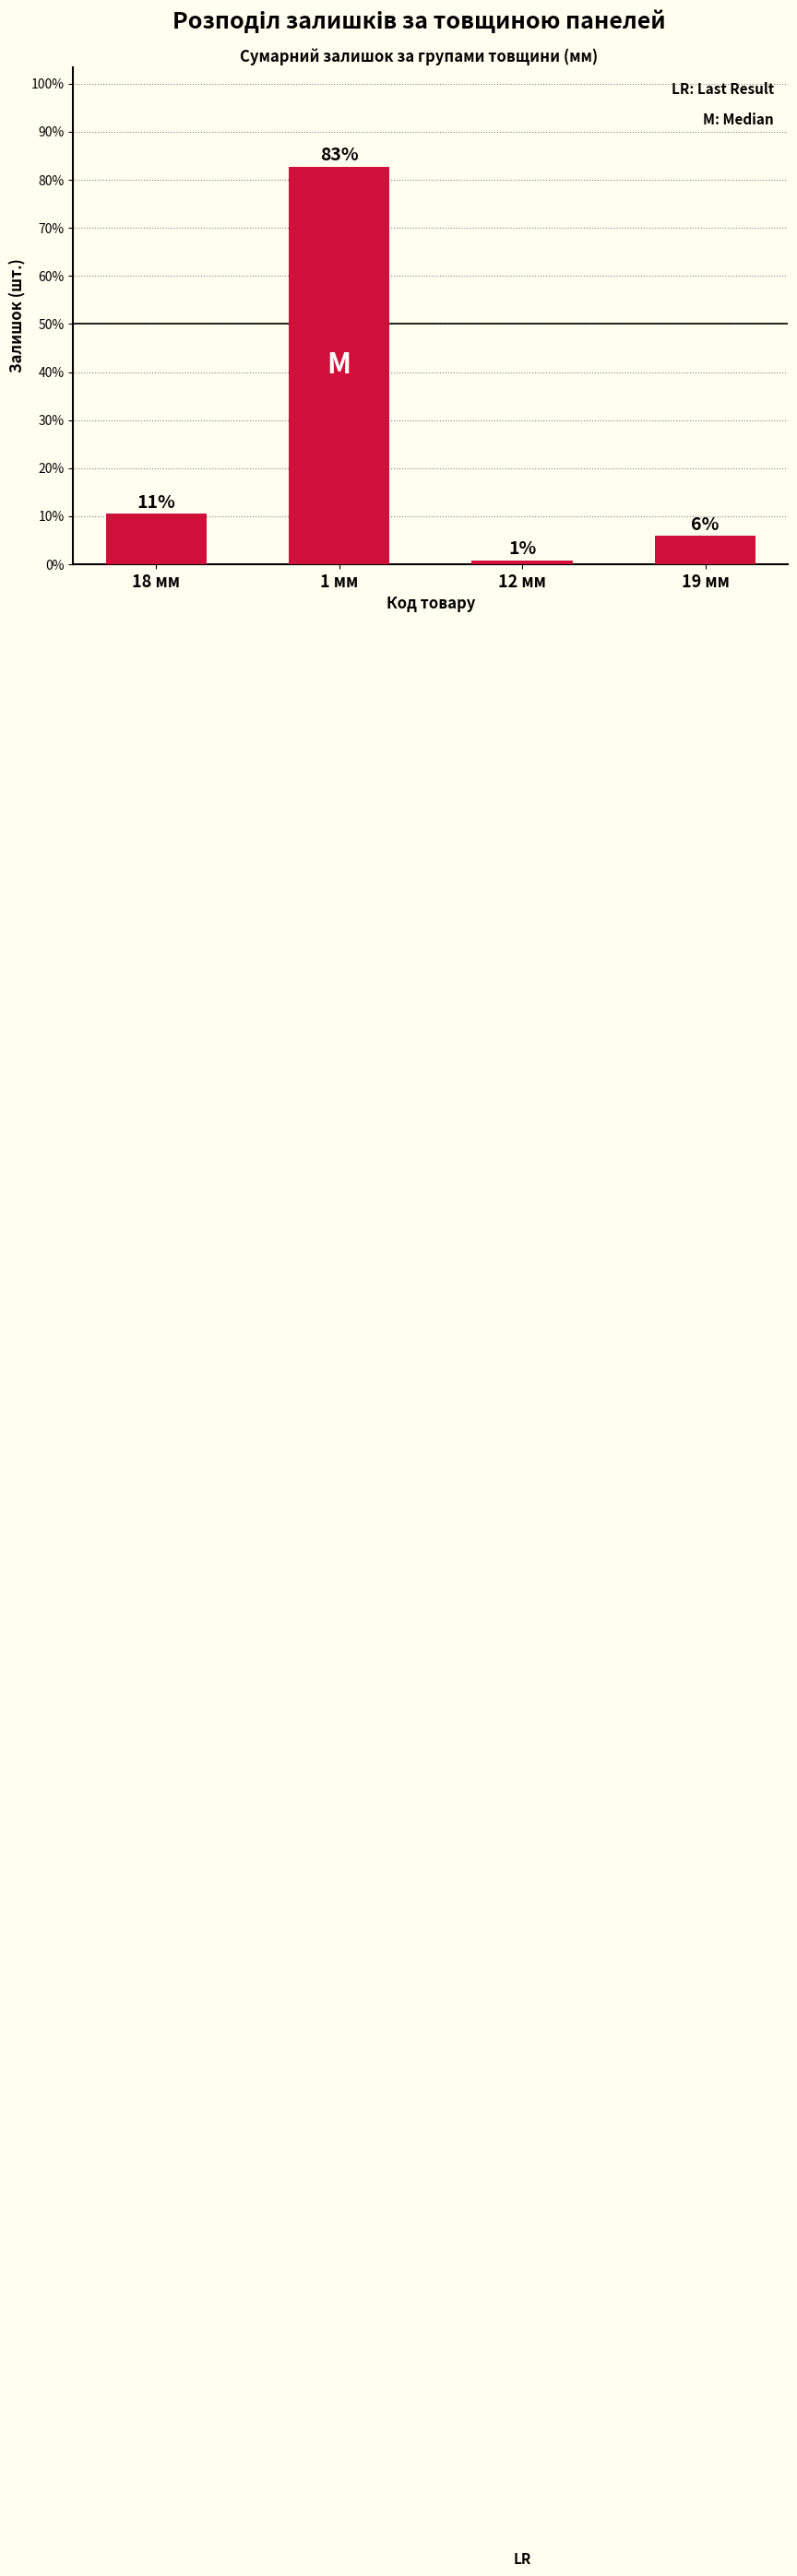

Reading left to right, list all the values displayed in this chart.

10.5	82.7	0.9	5.9